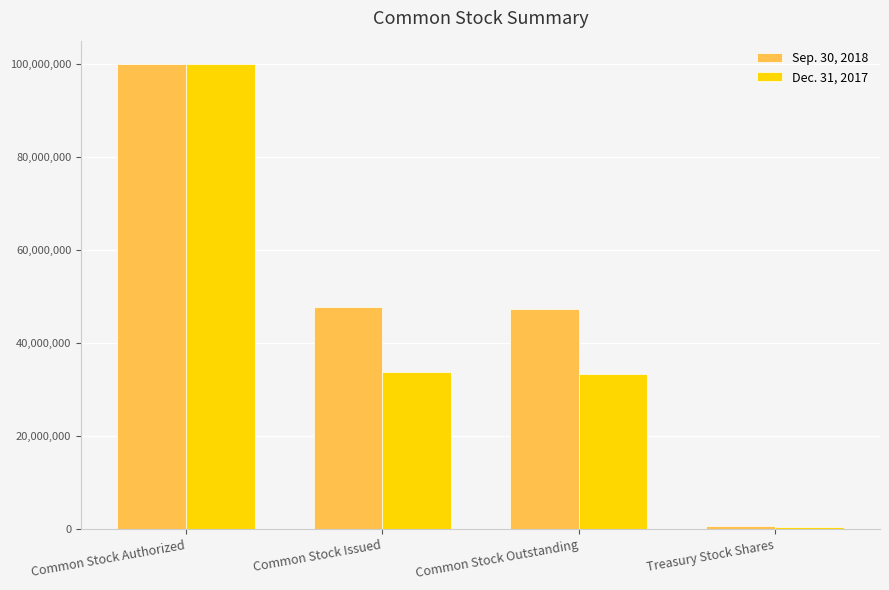

Which label corresponds to the largest value in the chart?

Common Stock Authorized